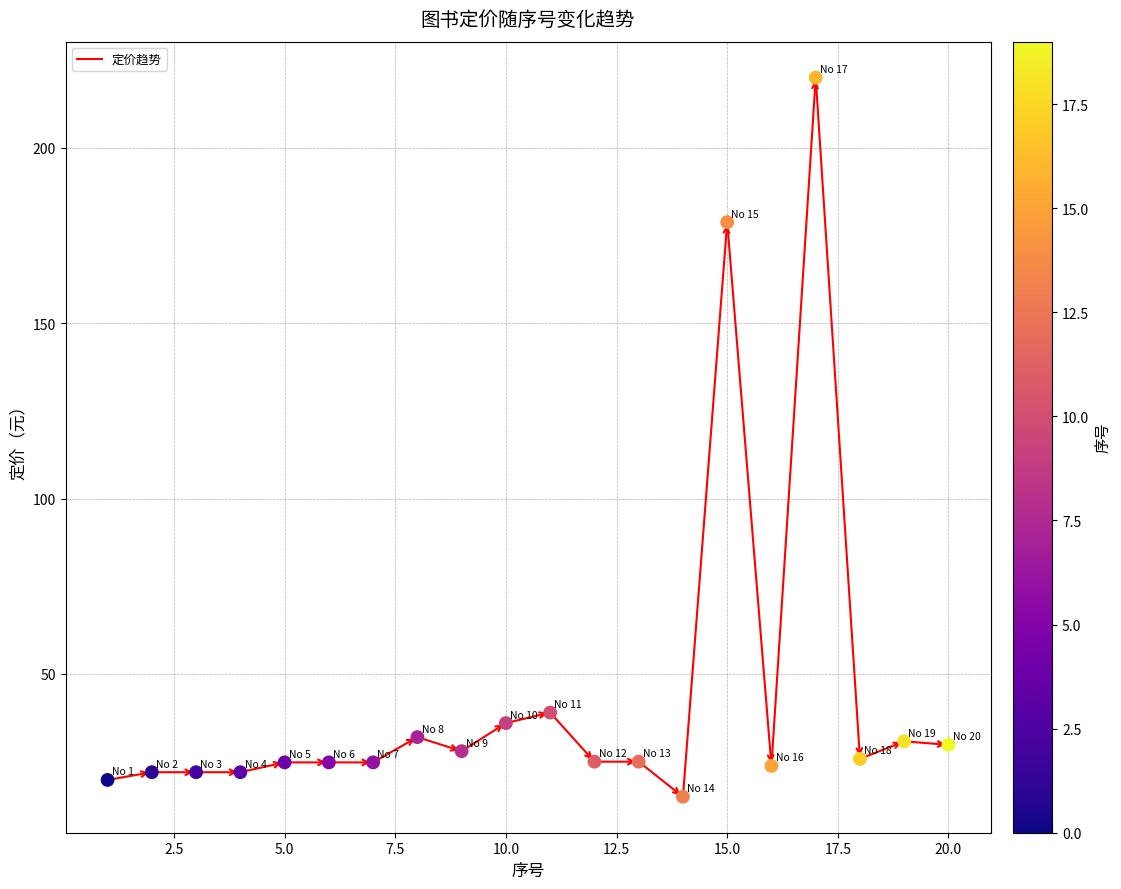

What Y value in the scatter plot is closest to 117?

178.8